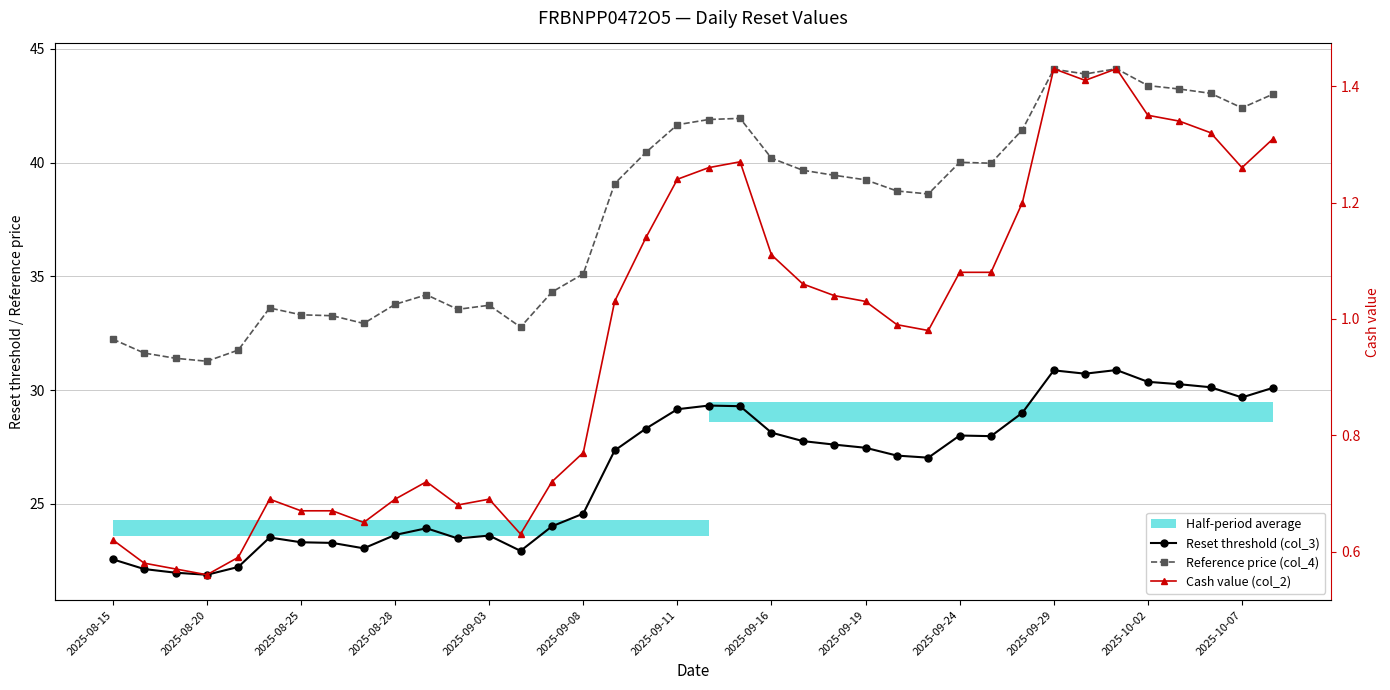

How many lines are shown in the chart?

3